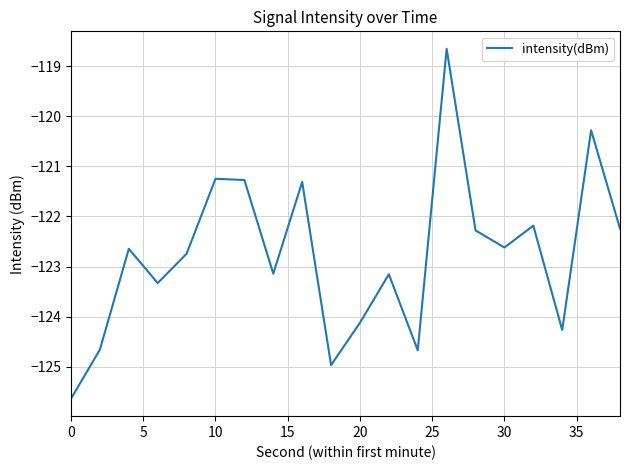

What is the sum of all values?

-2455.4